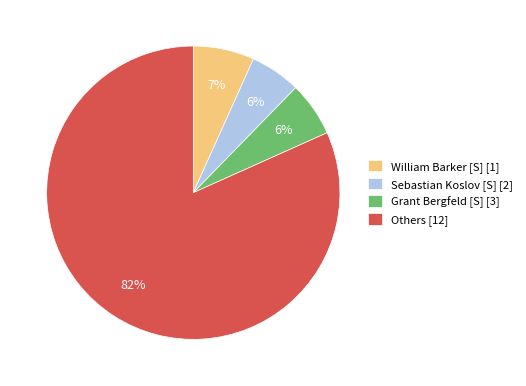

Which category has the biggest portion of the pie?

Others [12]